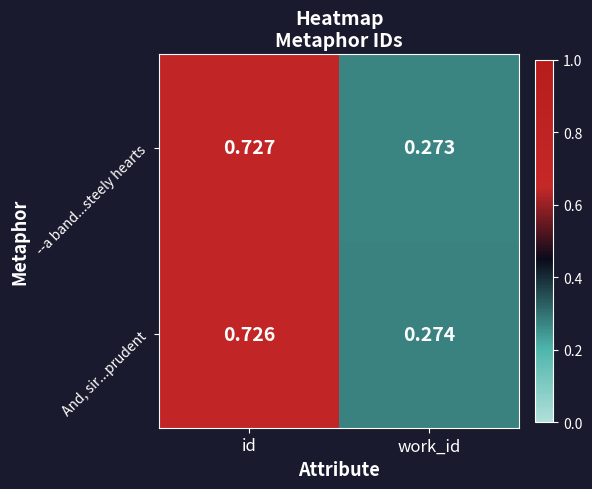

At which category is the sum across all series the highest?

id